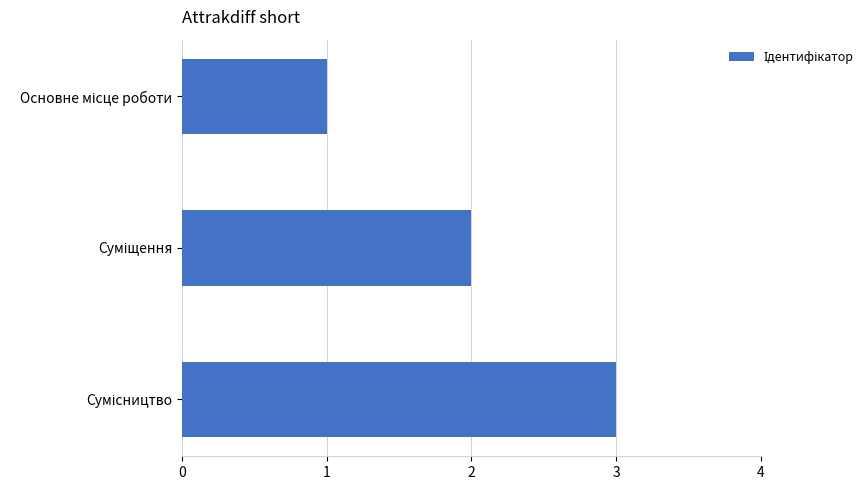

What is the greatest value displayed?

3